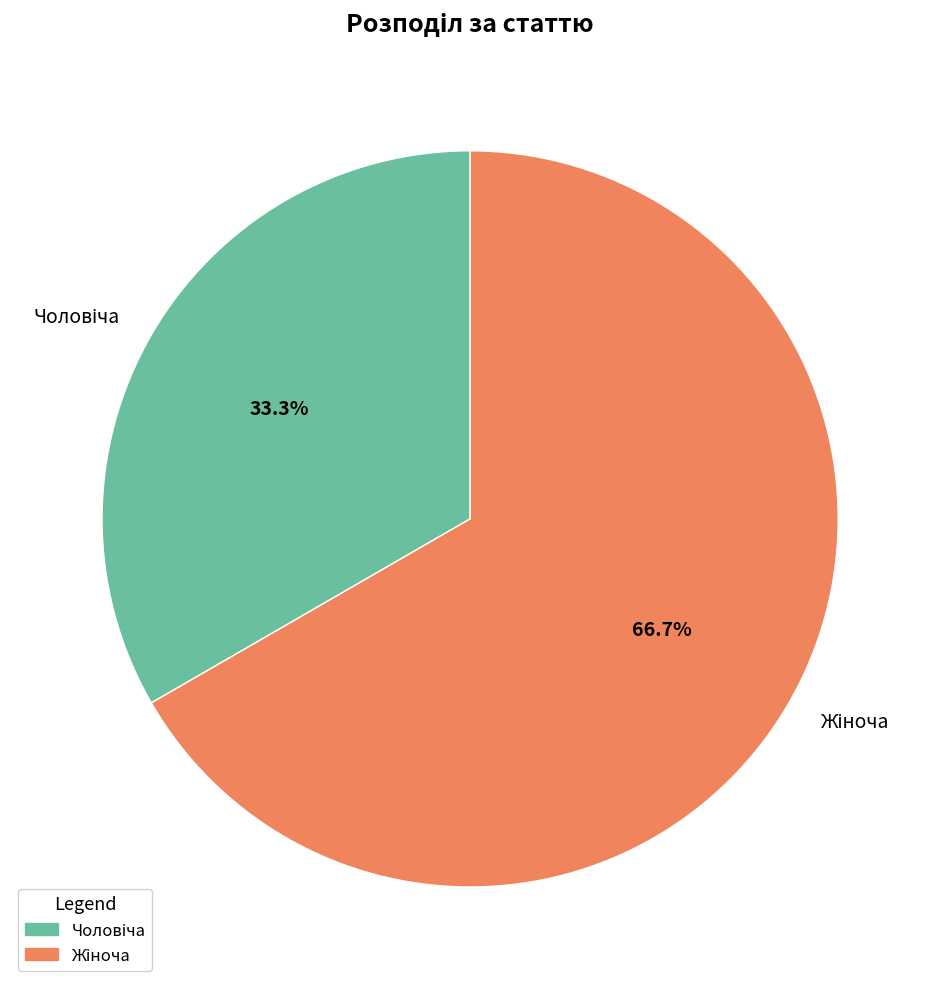

Is there a majority slice in this chart?

Yes